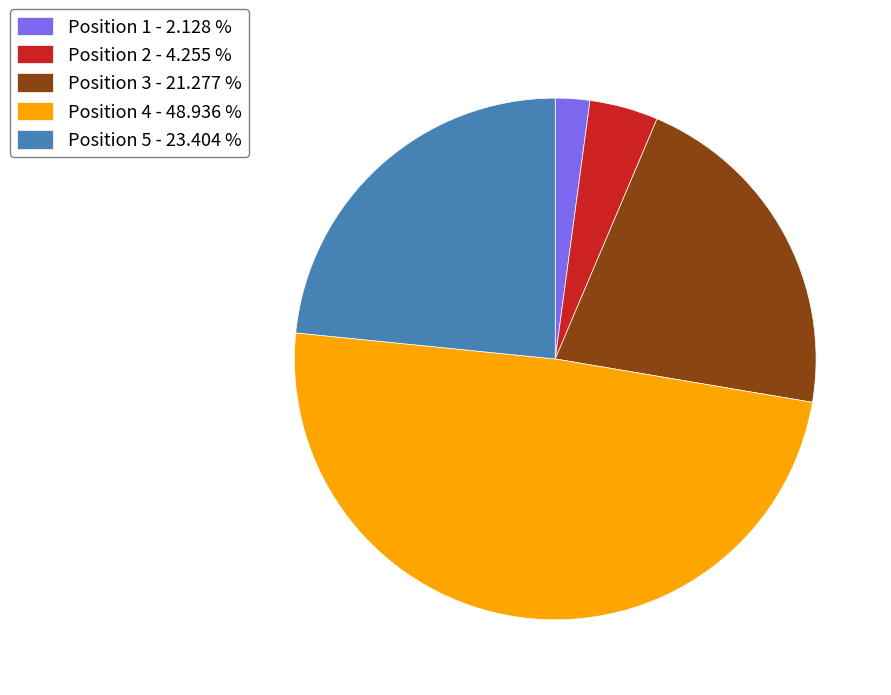

Does Position 1 - 2.128 % represent more than half of the total?

No